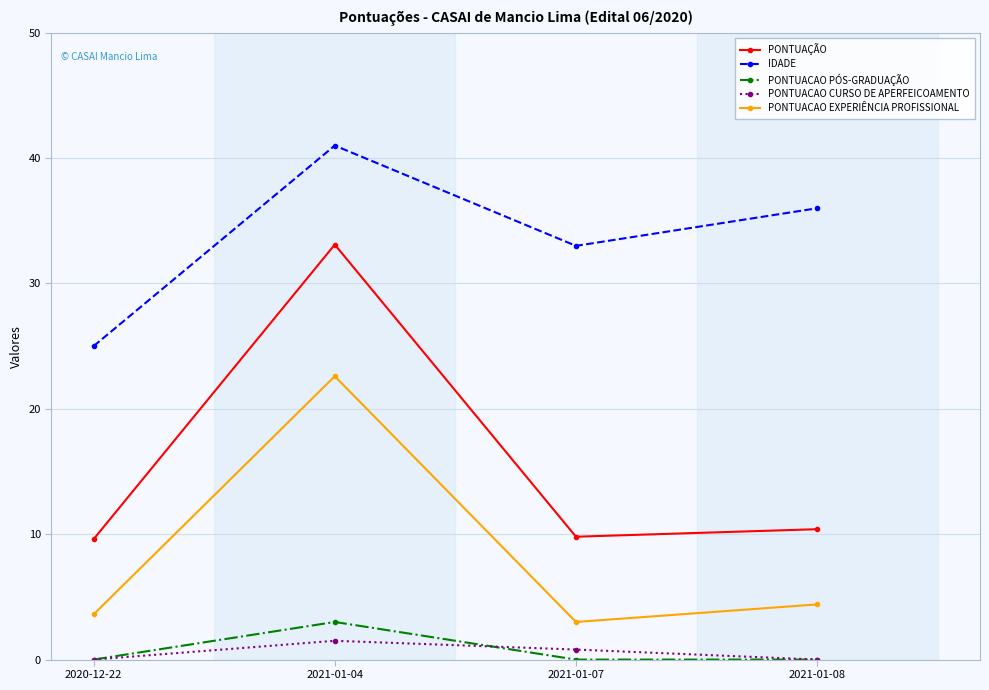

Where is the first local minimum for IDADE?

2021-01-07